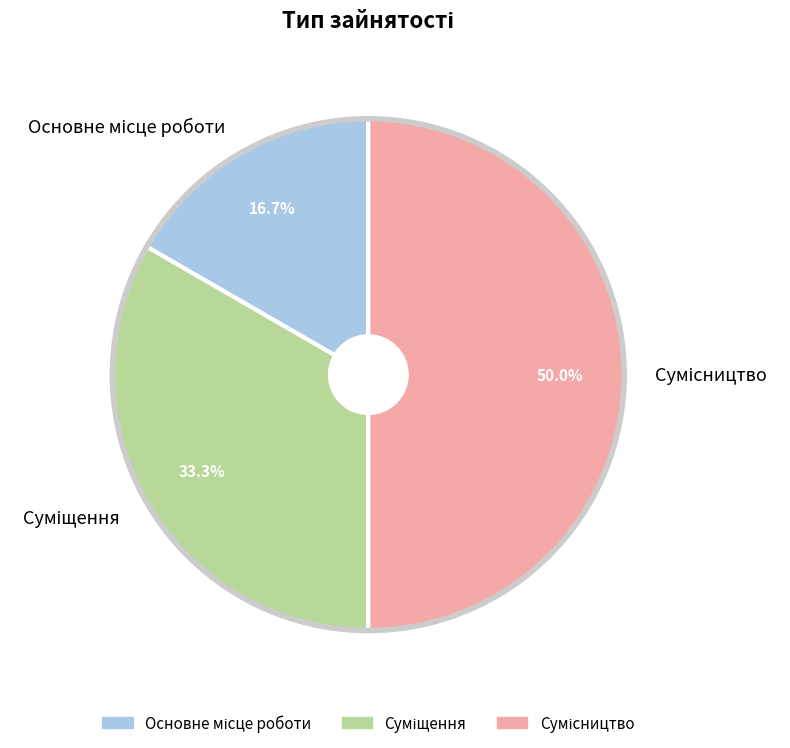

To the nearest percent, what portion does Суміщення represent?

33%